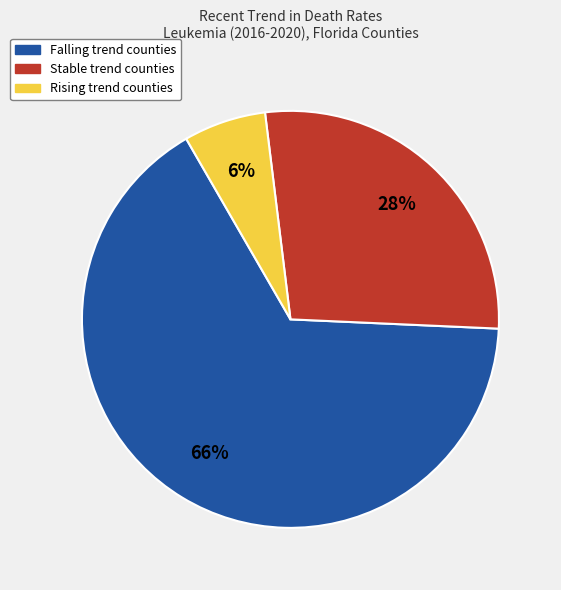

To the nearest percent, what is the average slice percentage?

33%